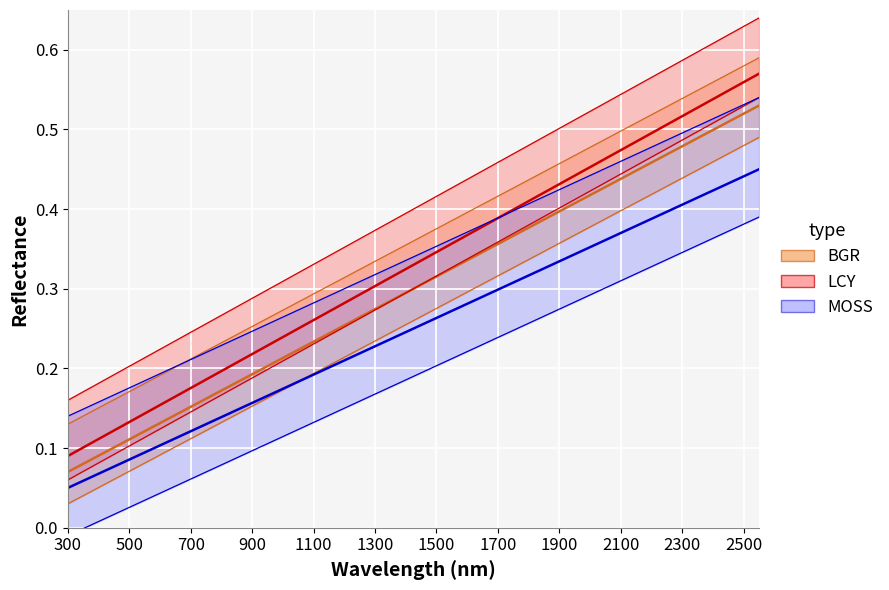

What is the difference between the maximum and minimum values in the BGR series?

0.5